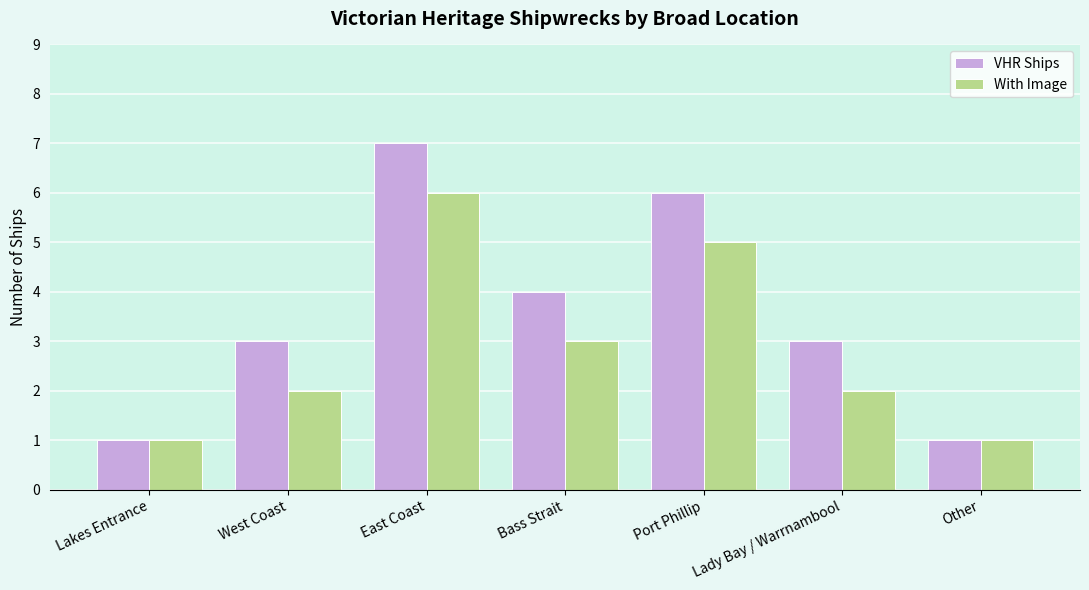

How many distinct data groups are displayed?

2